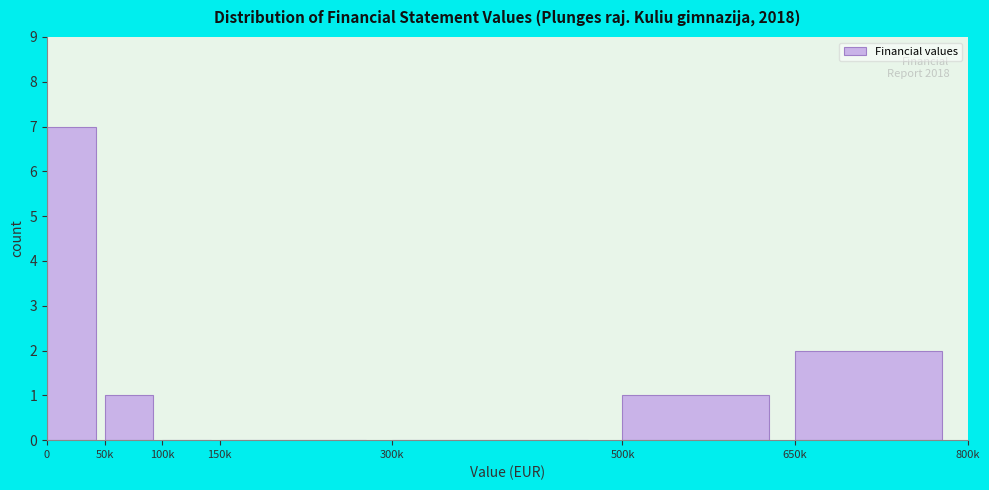

Reading right to left, transcribe all the data shown in this chart.

650k=2	500k=1	300k=0	150k=0	100k=0	50k=1	0=7